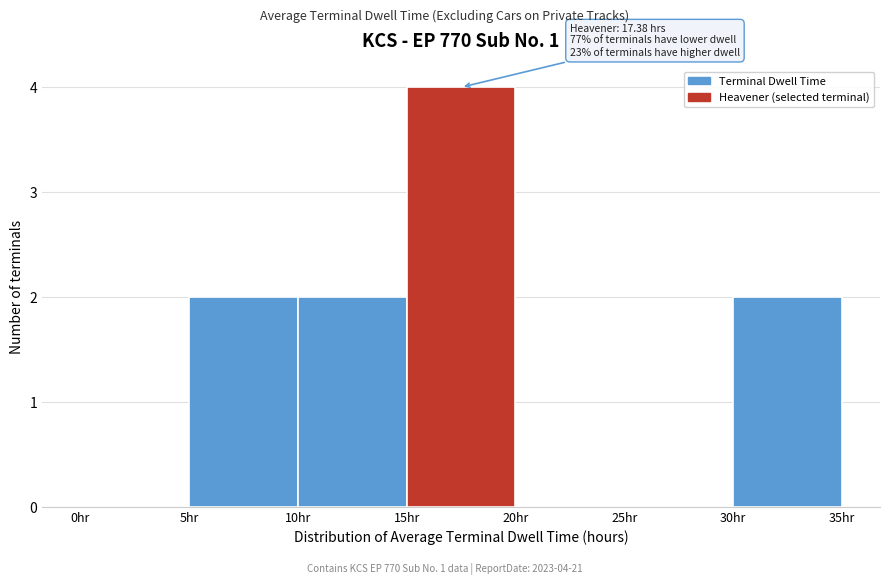

Over which range of the x-axis is the bar tallest?

15 to 20